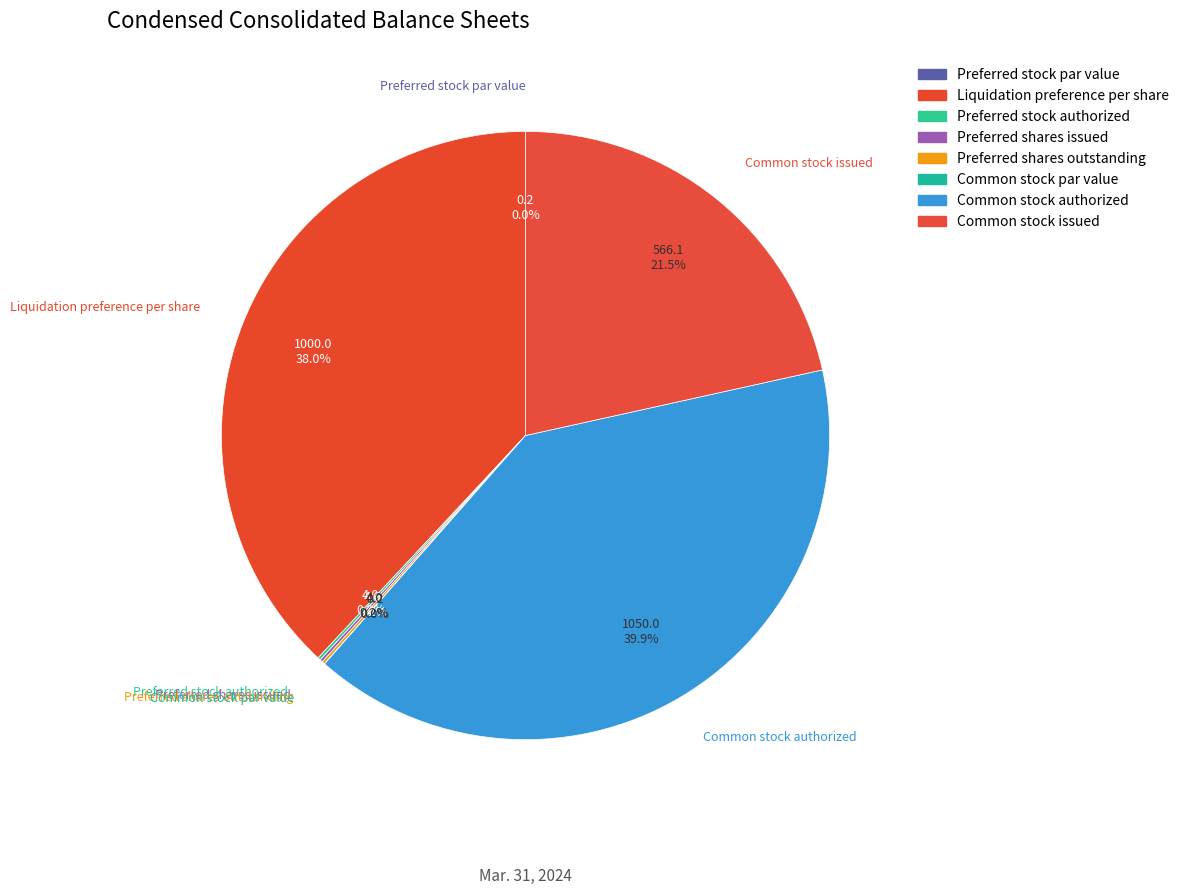

Does Common stock authorized represent more than half of the total?

No